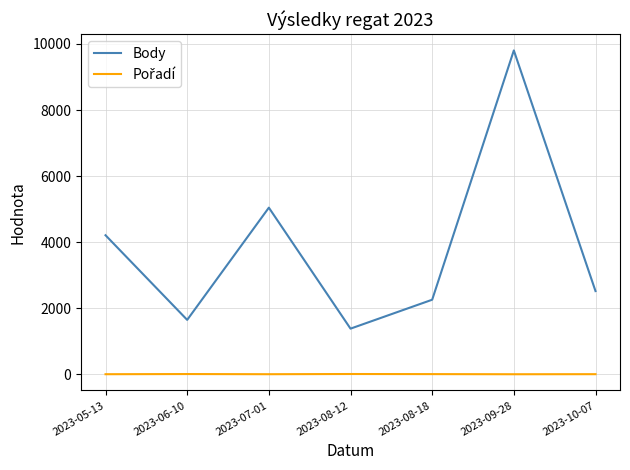

Which series has the largest total across all categories?

Body